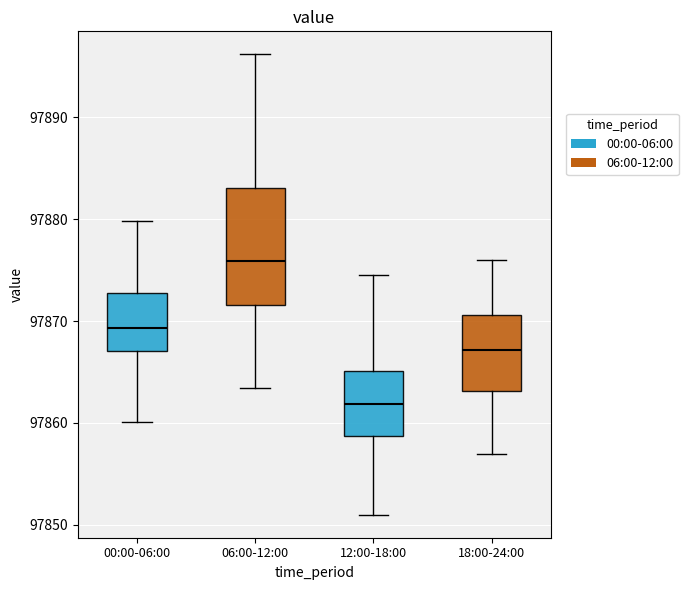

Reading left to right, read every box against the y-axis: the position of its median line, the range the box covers, and the ends of its whiskers. The values are not printed on the chart, so give them approximately, as read against the axis.

00:00-06:00: median 97869, box 97867 to 97873, whiskers 97860 to 97880
06:00-12:00: median 97876, box 97872 to 97883, whiskers 97863 to 97896
12:00-18:00: median 97862, box 97859 to 97865, whiskers 97851 to 97875
18:00-24:00: median 97867, box 97863 to 97871, whiskers 97857 to 97876